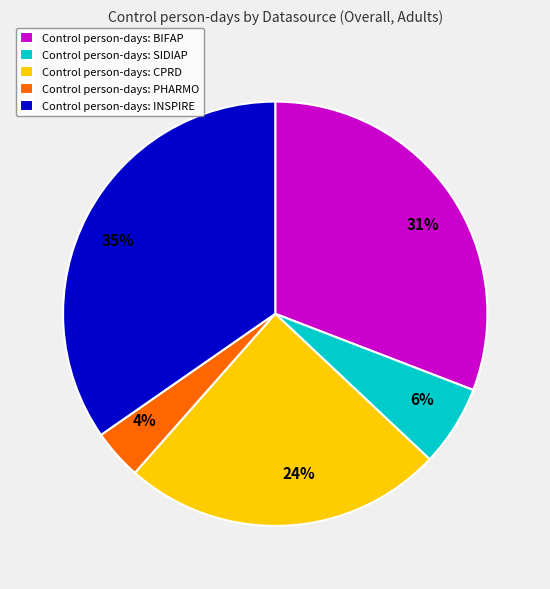

Count the number of slices in the pie.

5